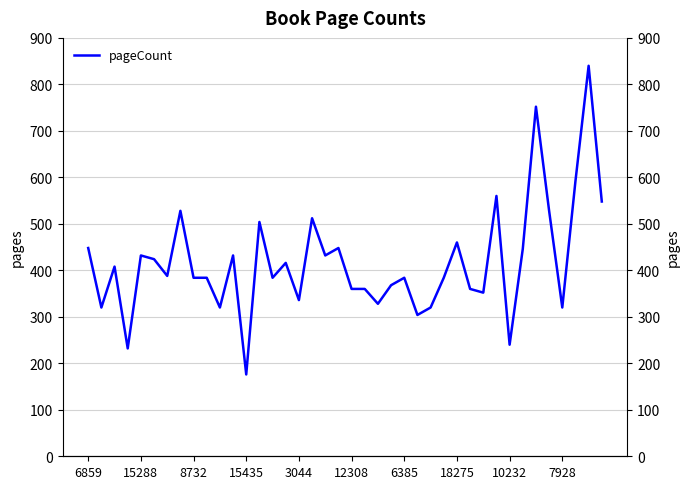

The chart shows a value of 352 at 30. True or false?

True